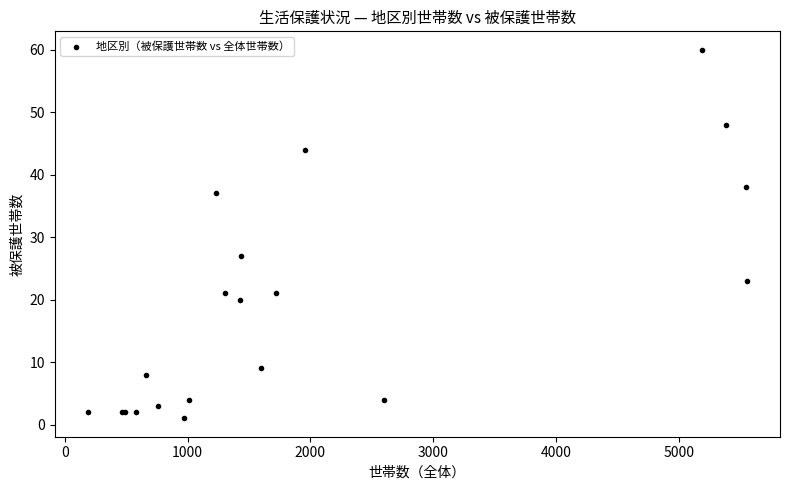

What Y value in the scatter plot is closest to 30?

27